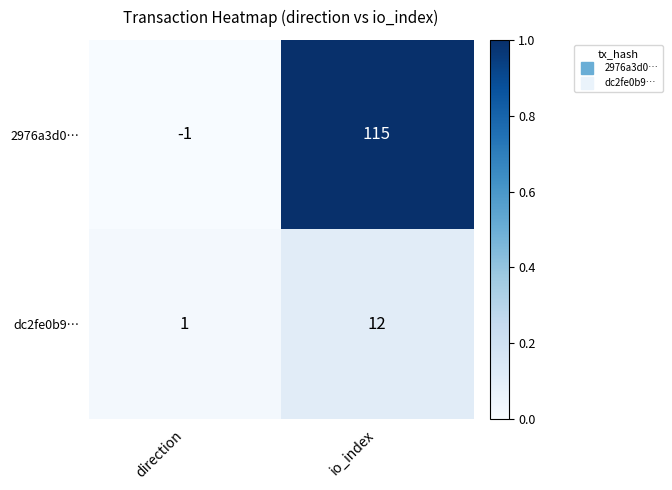

Reading left to right, transcribe all the data shown in this chart.

2976a3d0…: direction=-1	io_index=115
dc2fe0b9…: direction=1	io_index=12